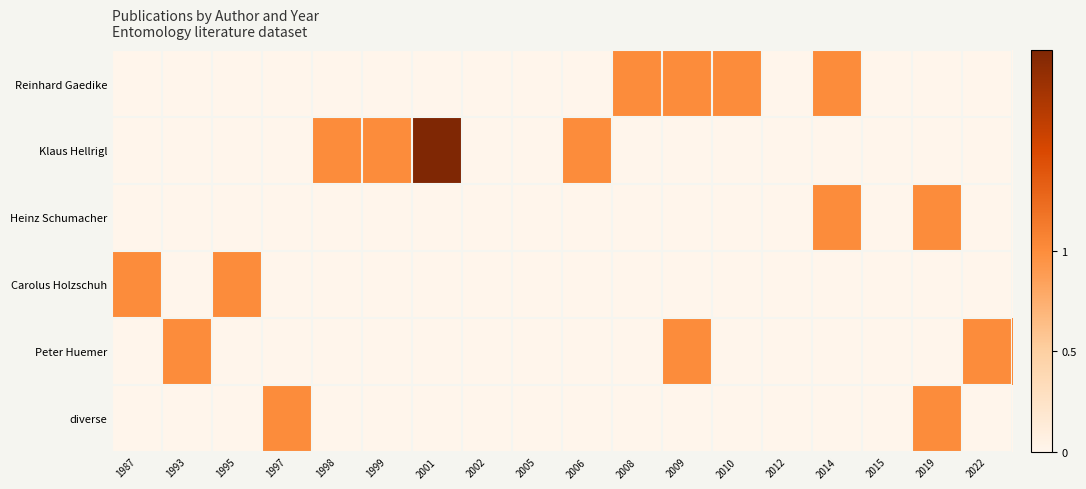

Reading left to right, list all the values displayed in this chart.

Reinhard Gaedike: 1987=0	1993=0	1995=0	1997=0	1998=0	1999=0	2001=0	2002=0	2005=0	2006=0	2008=1	2009=1	2010=1	2012=0	2014=1	2015=0	2019=0	2022=0
Klaus Hellrigl: 1987=0	1993=0	1995=0	1997=0	1998=1	1999=1	2001=2	2002=0	2005=0	2006=1	2008=0	2009=0	2010=0	2012=0	2014=0	2015=0	2019=0	2022=0
Heinz Schumacher: 1987=0	1993=0	1995=0	1997=0	1998=0	1999=0	2001=0	2002=0	2005=0	2006=0	2008=0	2009=0	2010=0	2012=0	2014=1	2015=0	2019=1	2022=0
Carolus Holzschuh: 1987=1	1993=0	1995=1	1997=0	1998=0	1999=0	2001=0	2002=0	2005=0	2006=0	2008=0	2009=0	2010=0	2012=0	2014=0	2015=0	2019=0	2022=0
Peter Huemer: 1987=0	1993=1	1995=0	1997=0	1998=0	1999=0	2001=0	2002=0	2005=0	2006=0	2008=0	2009=1	2010=0	2012=0	2014=0	2015=0	2019=0	2022=1
diverse: 1987=0	1993=0	1995=0	1997=1	1998=0	1999=0	2001=0	2002=0	2005=0	2006=0	2008=0	2009=0	2010=0	2012=0	2014=0	2015=0	2019=1	2022=0